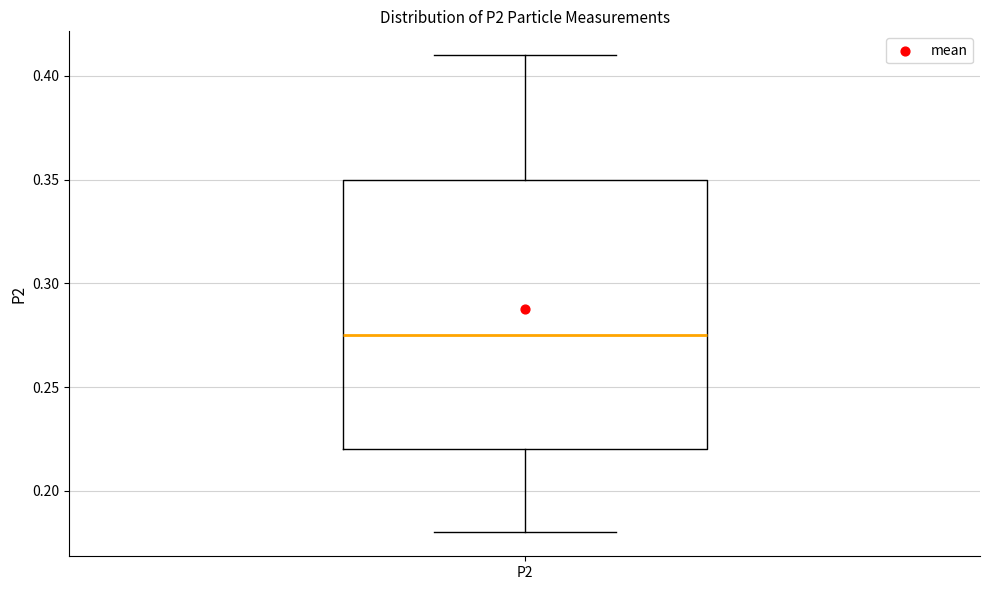

Transcribe this box plot: give where the median line is, the range the box spans, and where the two whiskers end, as read against the y-axis. The values are not printed on the chart, so give them approximately, as read against the axis.

median 0.275, box 0.220 to 0.350, whiskers 0.180 to 0.410